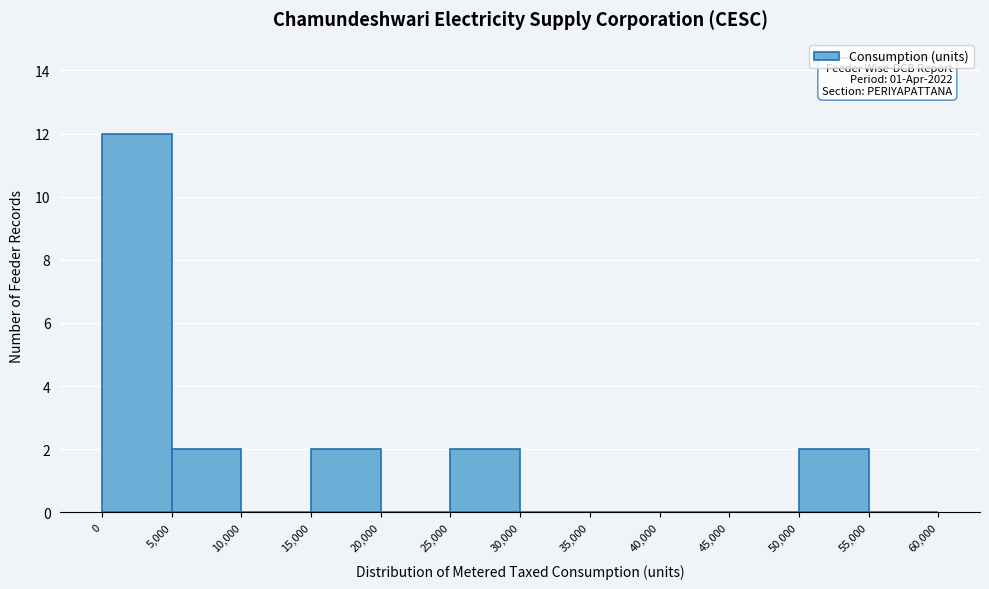

Over which range of the x-axis is the bar tallest?

0 to 5,000